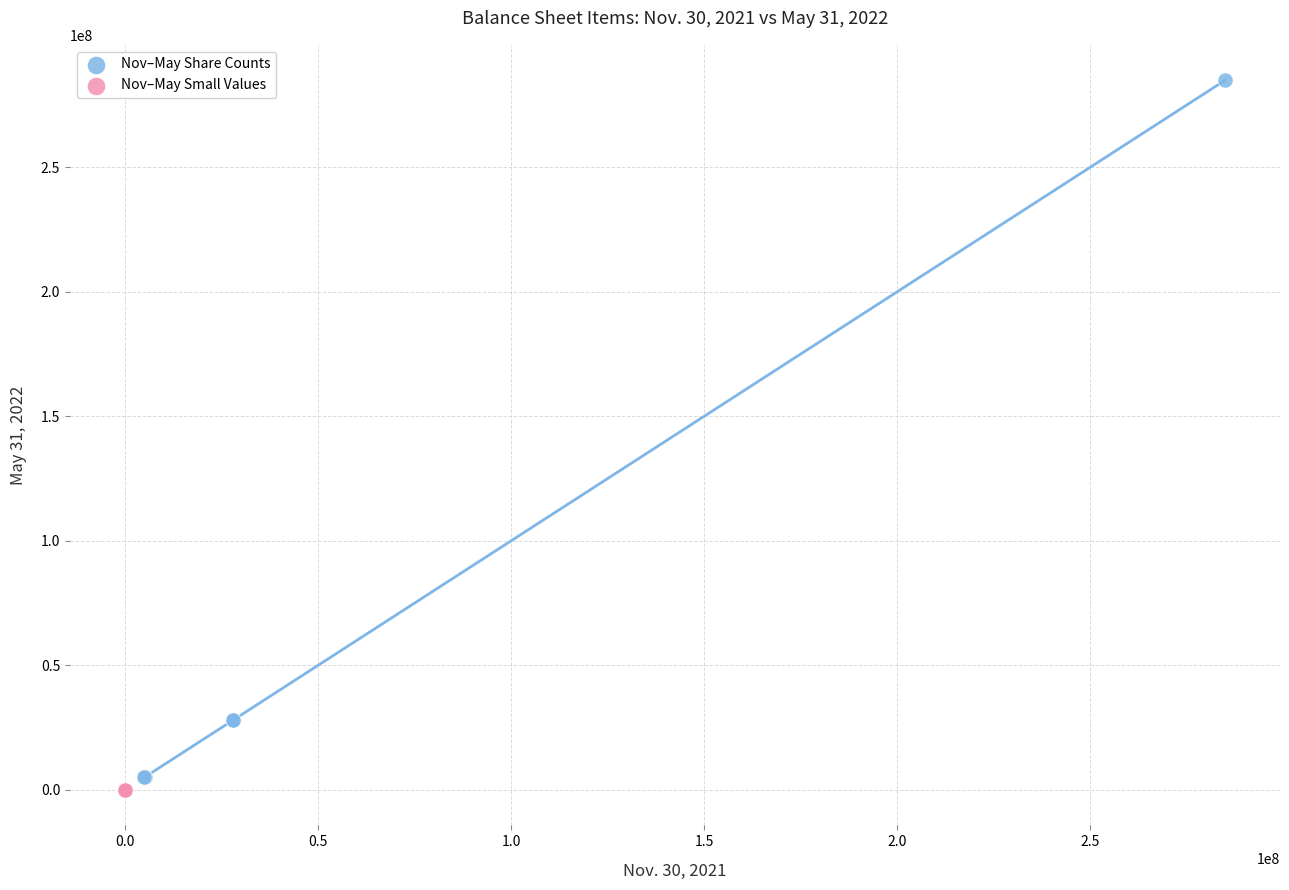

Which series has the largest Y range (max minus min)?

Nov–May Share Counts